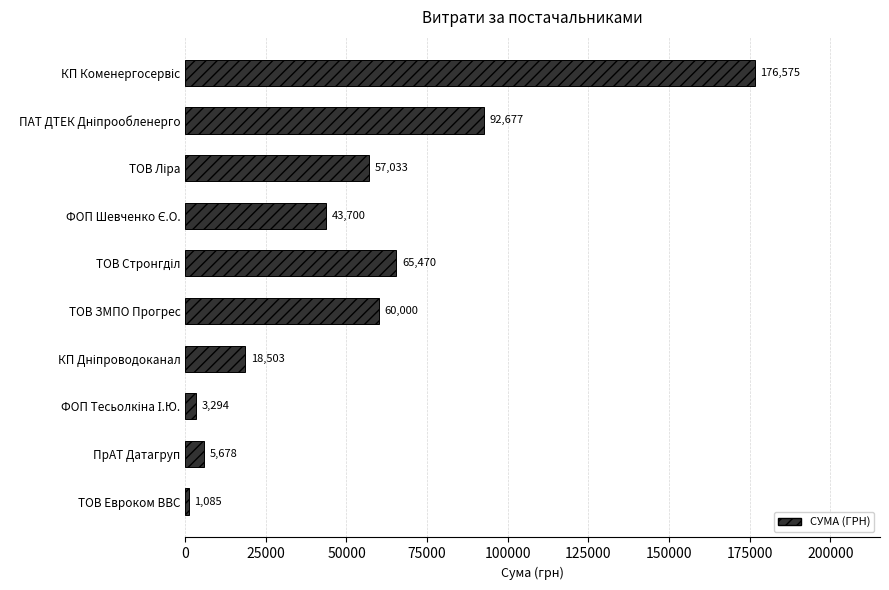

At which category does the chart reach its minimum across all series?

ТОВ Евроком ВВС